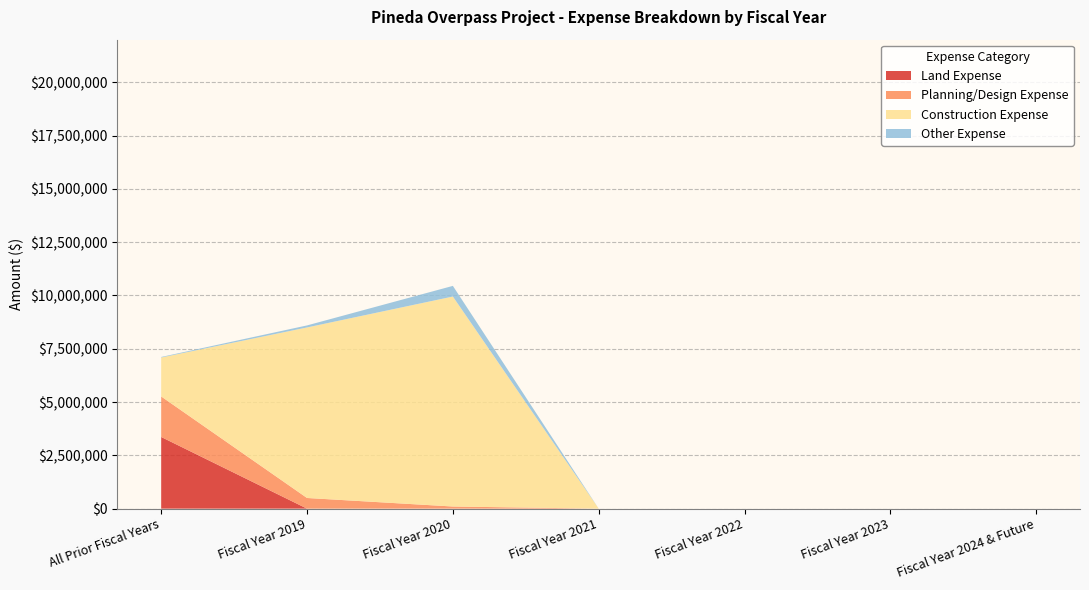

Reading right to left, transcribe all the data shown in this chart.

Land Expense: Fiscal Year 2024 & Future=0.0	Fiscal Year 2023=0.0	Fiscal Year 2022=0.0	Fiscal Year 2021=0.0	Fiscal Year 2020=0.0	Fiscal Year 2019=0.0	All Prior Fiscal Years=3362068.4
Planning/Design Expense: Fiscal Year 2024 & Future=0.0	Fiscal Year 2023=0.0	Fiscal Year 2022=0.0	Fiscal Year 2021=0.0	Fiscal Year 2020=100000.0	Fiscal Year 2019=500000.0	All Prior Fiscal Years=1900831.0
Construction Expense: Fiscal Year 2024 & Future=0.0	Fiscal Year 2023=0.0	Fiscal Year 2022=0.0	Fiscal Year 2021=0.0	Fiscal Year 2020=9850000.0	Fiscal Year 2019=8000000.0	All Prior Fiscal Years=1826232.0
Other Expense: Fiscal Year 2024 & Future=0.0	Fiscal Year 2023=0.0	Fiscal Year 2022=0.0	Fiscal Year 2021=0.0	Fiscal Year 2020=500000.0	Fiscal Year 2019=95141.0	All Prior Fiscal Years=25728.0